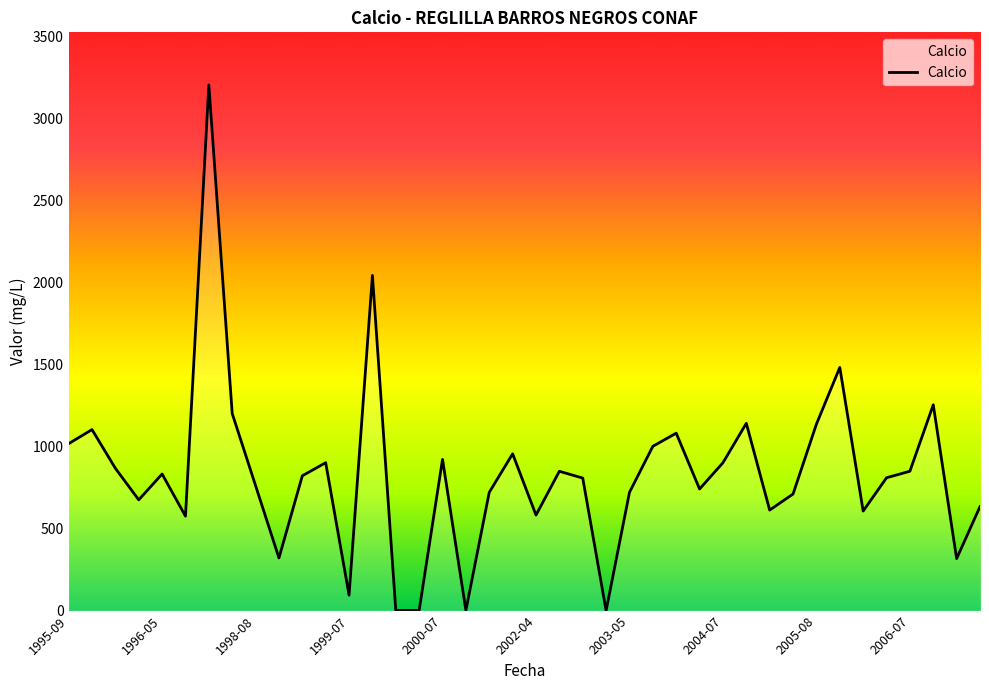

What is the difference between the maximum and minimum values?

3206.0